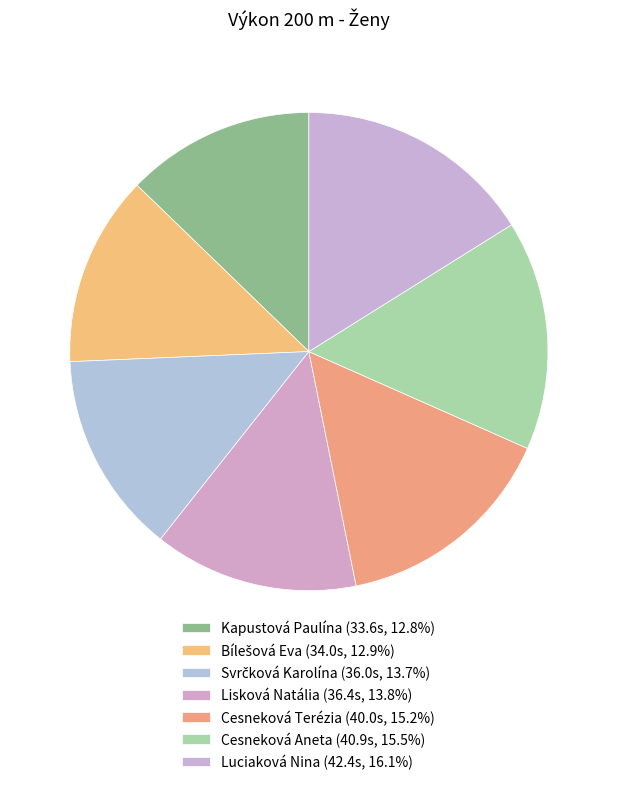

To the nearest percent, what is the difference between the largest and smallest slice percentages?

3%